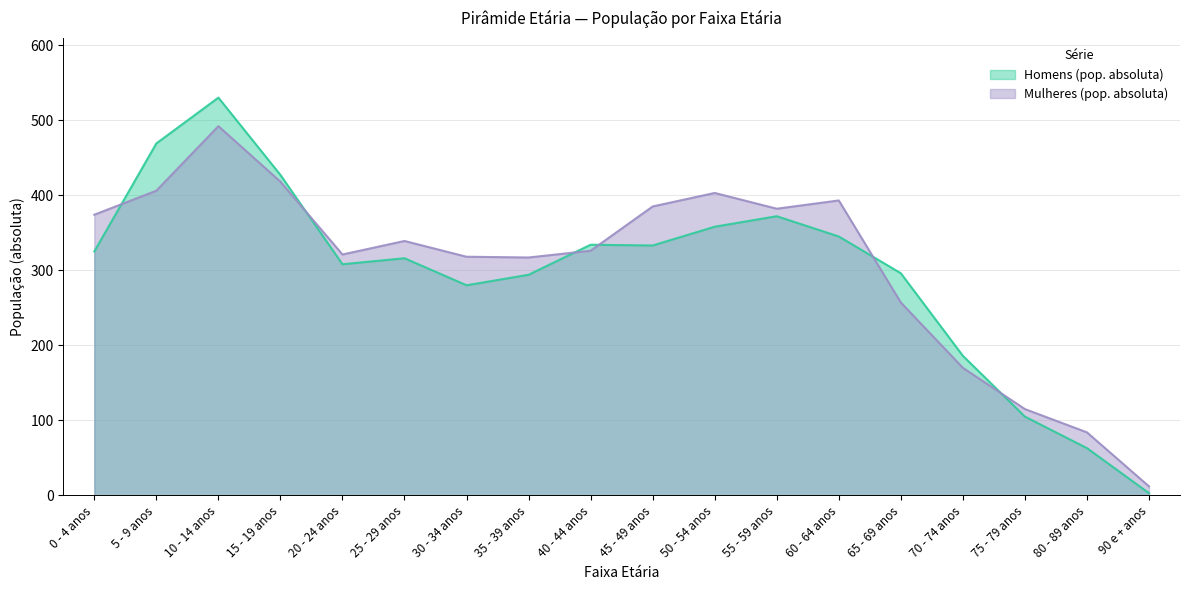

How many data points in Mulheres (pop. absoluta) are less than 339?

9